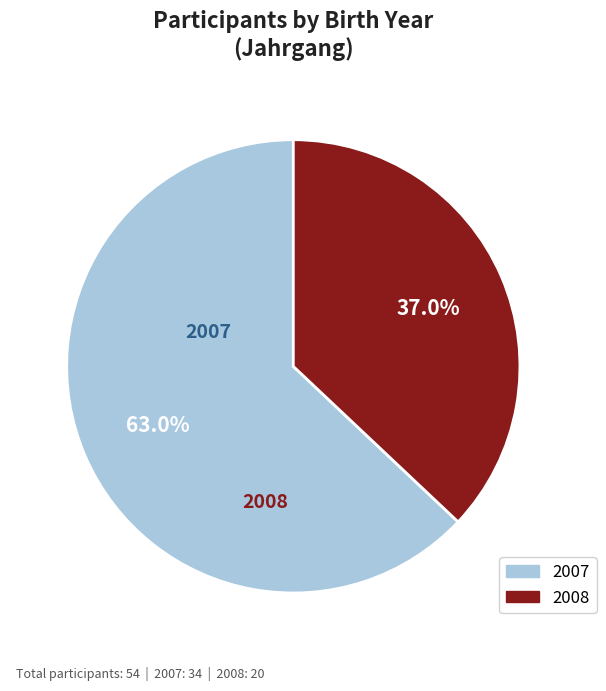

Combined, what portion of the pie is 2007 and 2008?

100.0%